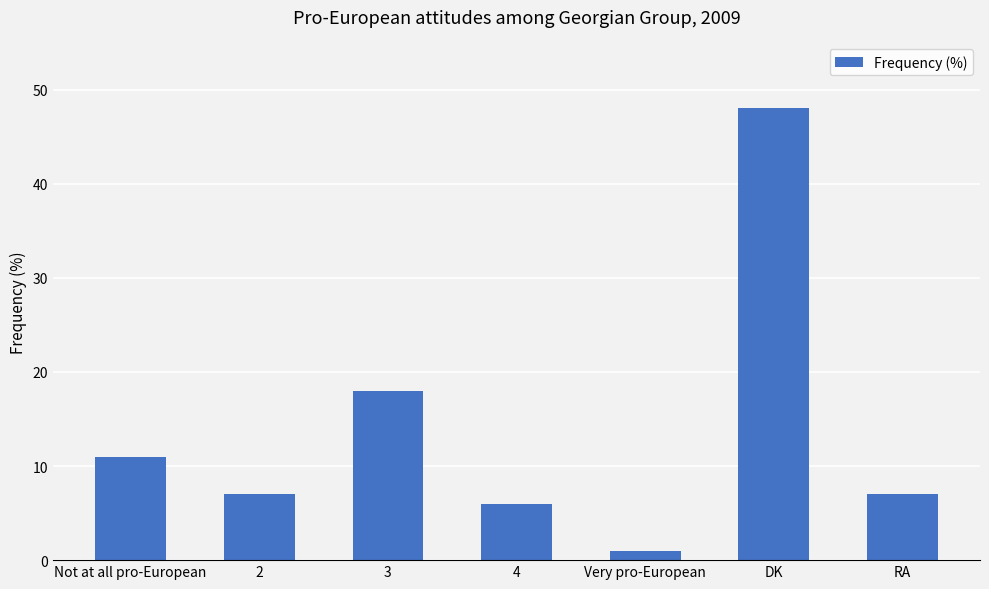

The chart shows a value of 9 at 4. True or false?

False